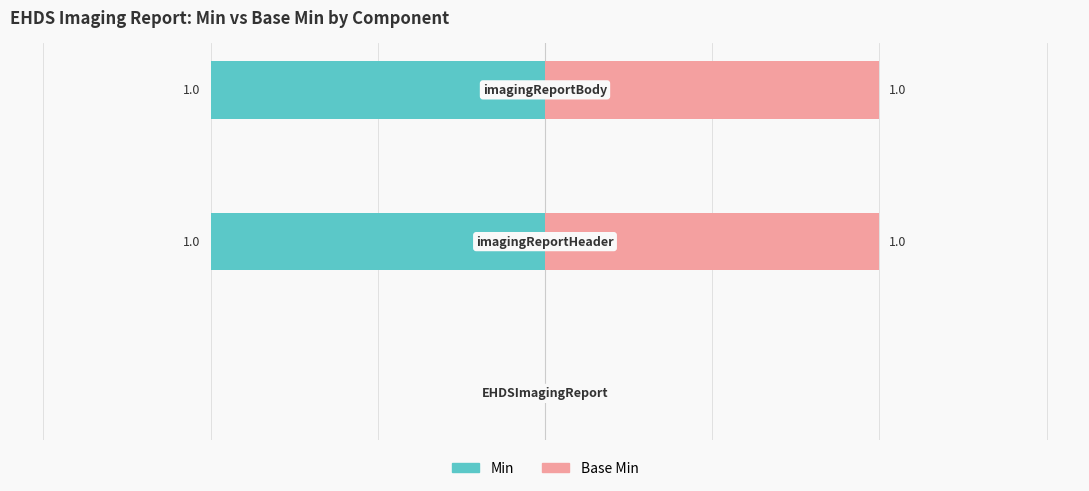

How many categories are shown in the chart?

3